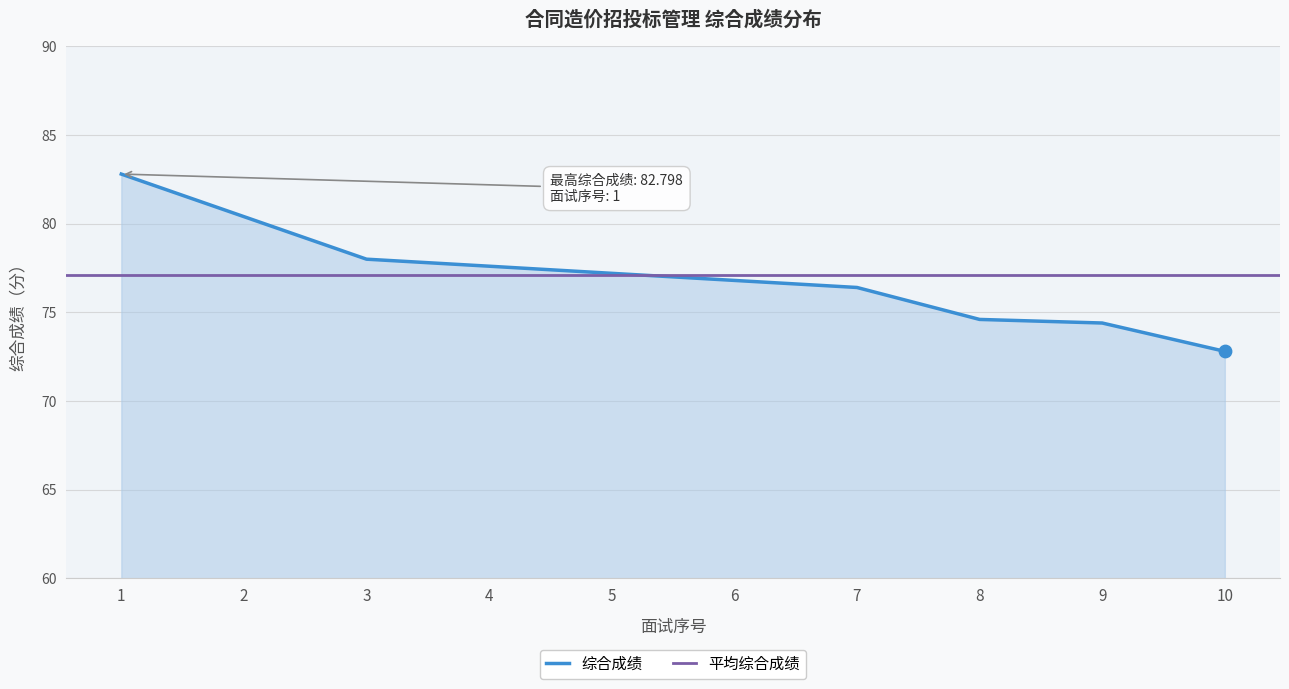

Approximately how many times larger is the value at 4 compared to 8?

1.0